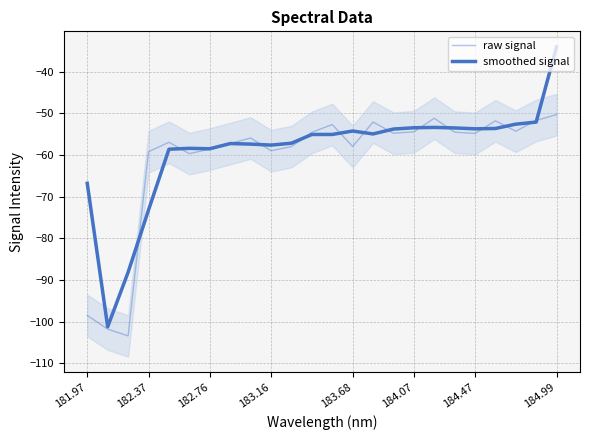

Reading left to right, transcribe all the data shown in this chart.

raw signal: -98.5	-101.8	-103.5	-59.2	-56.9	-59.7	-58.6	-57.2	-55.9	-59.0	-58.0	-54.5	-52.7	-57.9	-52.1	-54.8	-54.4	-51.2	-54.5	-54.8	-51.8	-54.3	-51.7	-50.3
smoothed signal: -66.8	-101.3	-88.2	-73.2	-58.6	-58.4	-58.5	-57.2	-57.4	-57.6	-57.2	-55.1	-55.0	-54.2	-54.9	-53.7	-53.4	-53.4	-53.5	-53.7	-53.6	-52.6	-52.1	-34.0